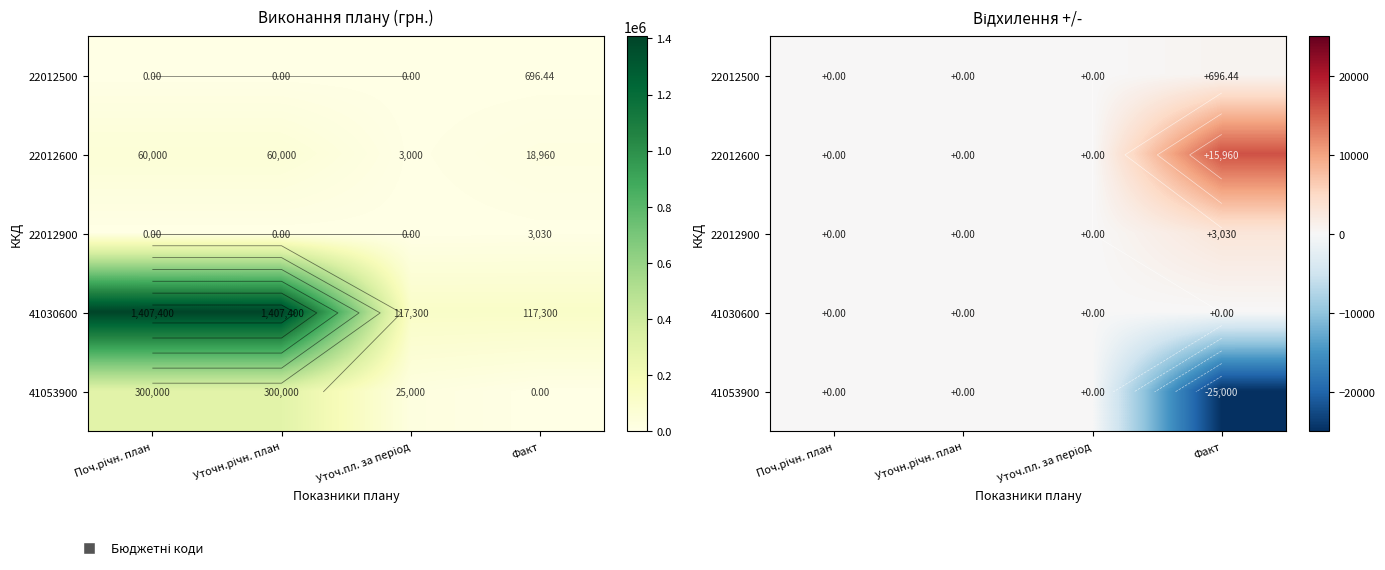

What is the difference between the maximum and second lowest values in the 22012600 series?

15960.0